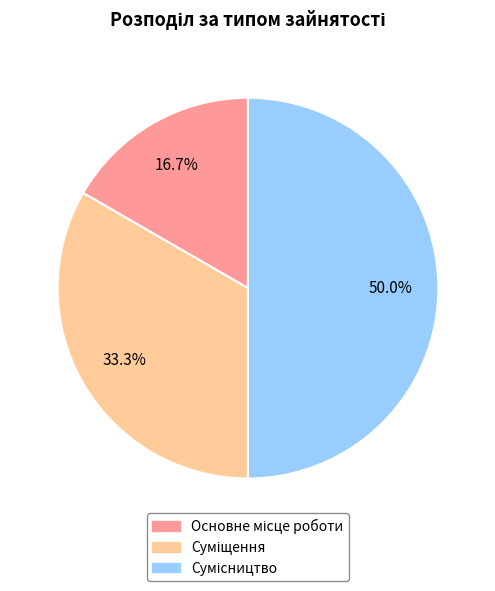

What percentage do Суміщення and Основне місце роботи together represent?

50.0%